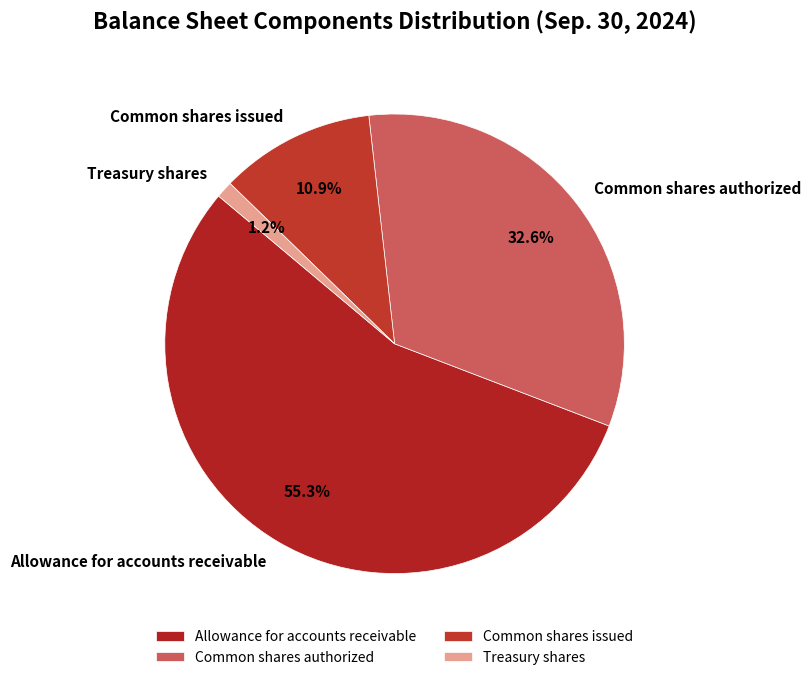

Approximately how many times larger is the value at Common shares authorized compared to Common shares issued?

3.0